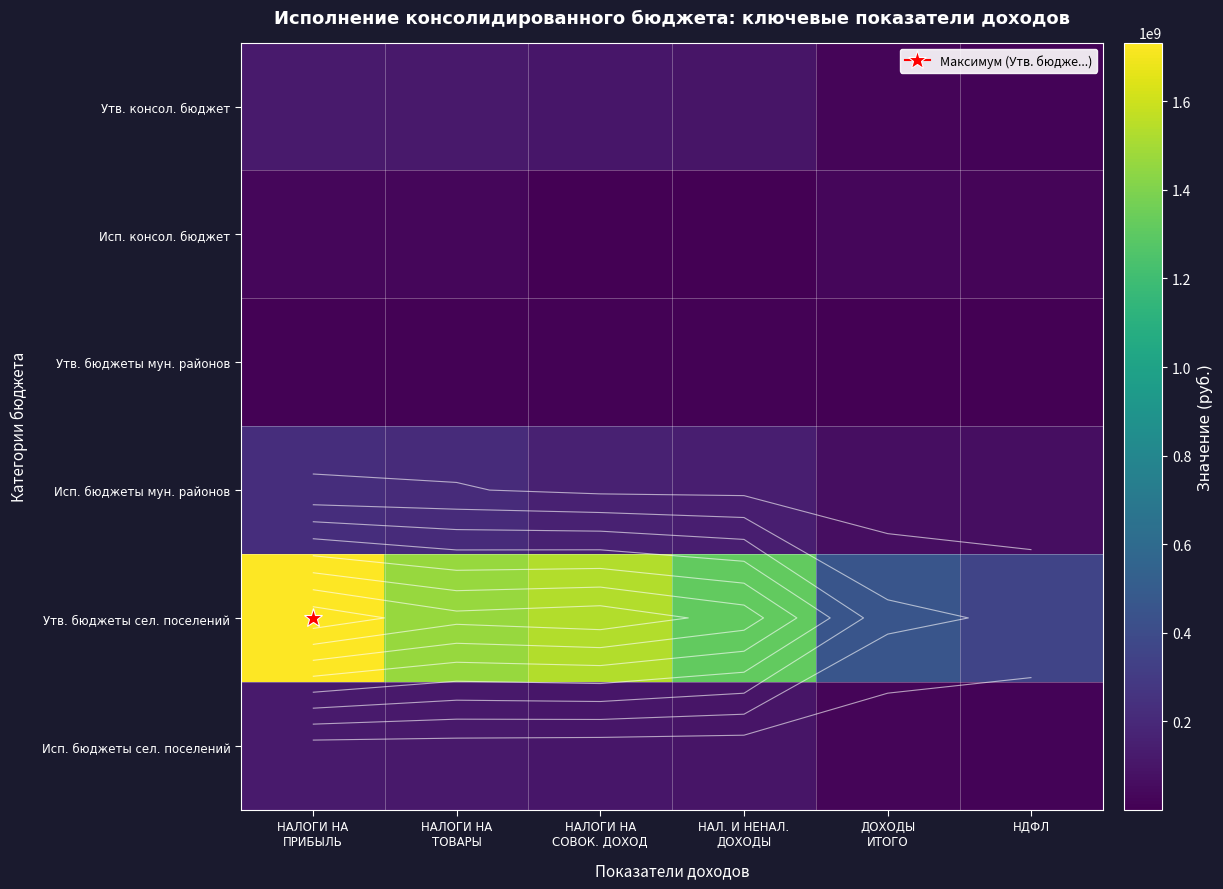

Count the number of data series in this chart.

6